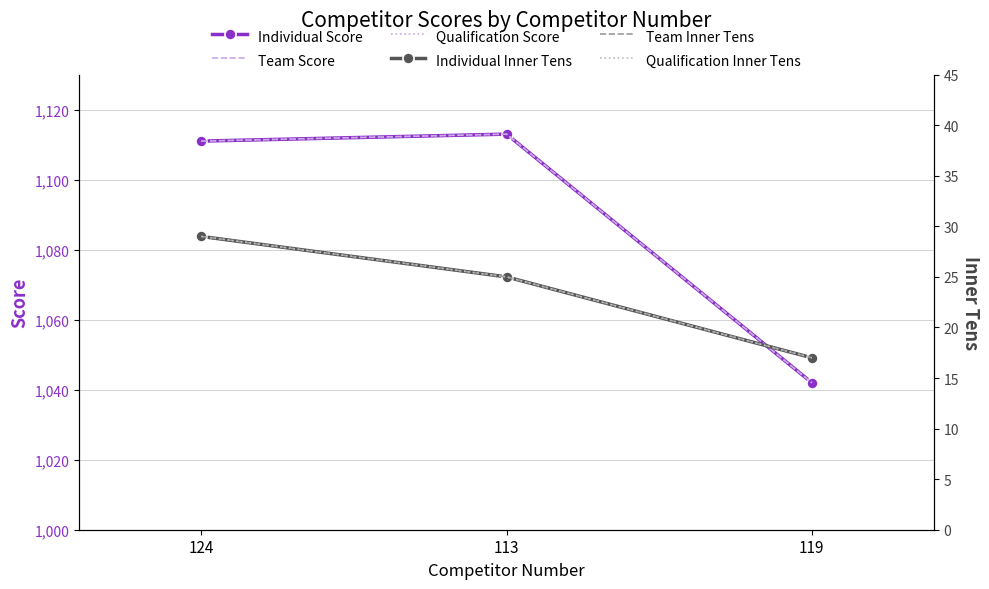

Is this an area chart (filled region under the line)?

No